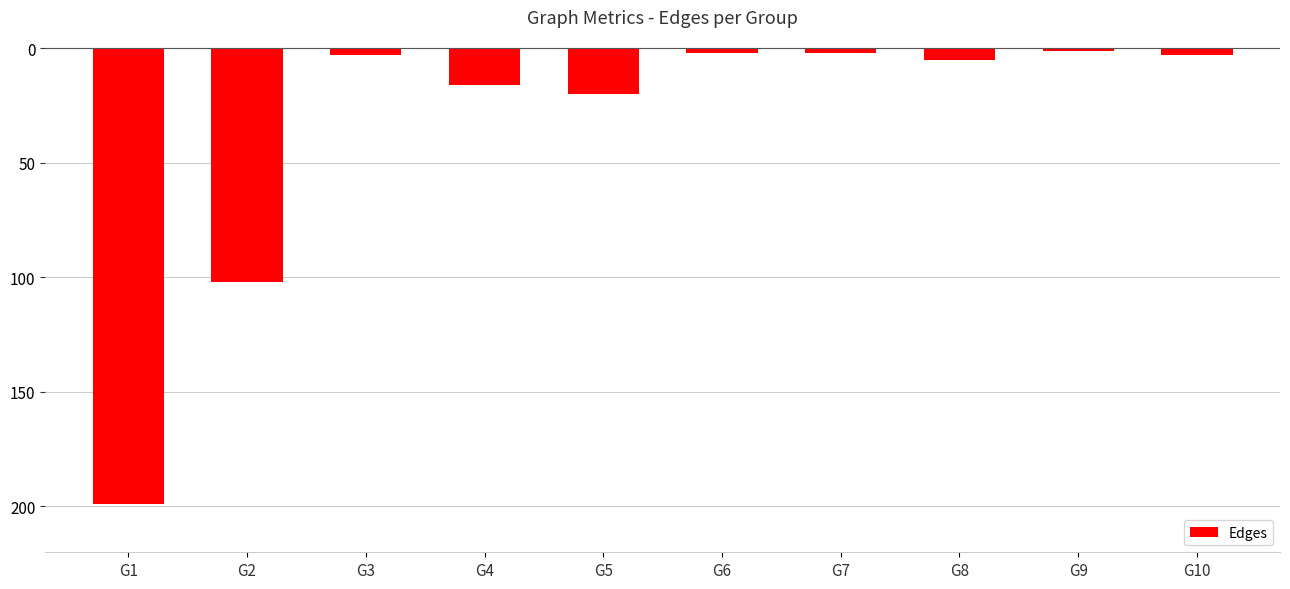

What is the minimum value shown in the chart?

-199